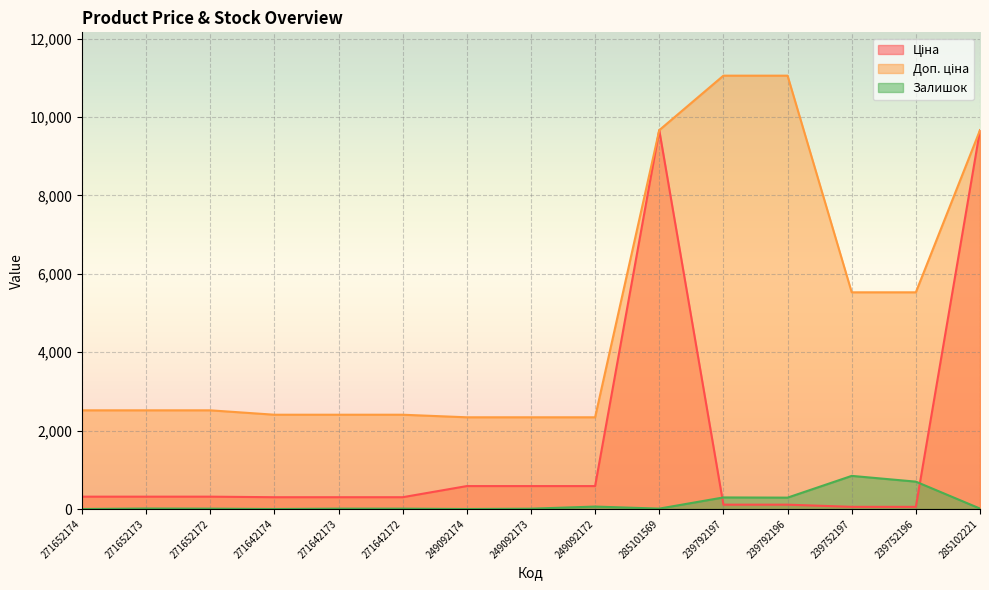

At how many categories does at least one series exceed 7637?

4